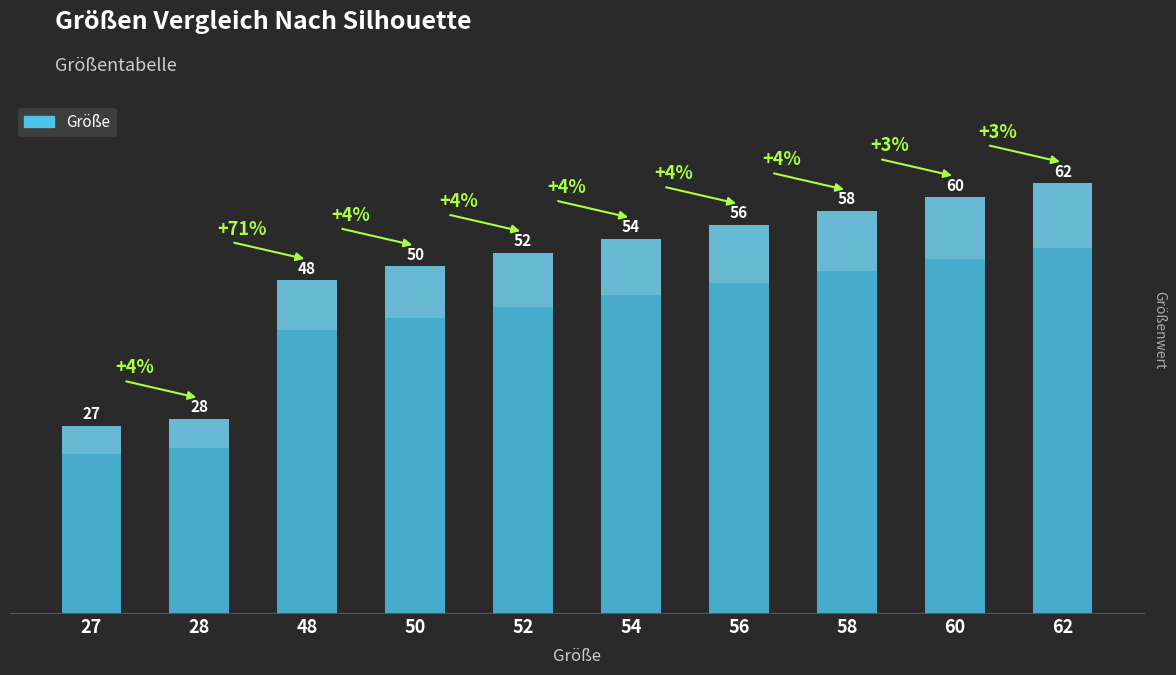

What is the sum of the values at 50 and 27?

77